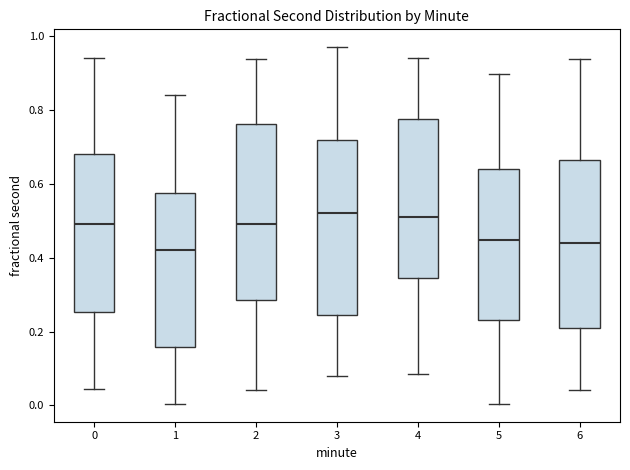

Reading left to right, read every box against the y-axis: the position of its median line, the range the box covers, and the ends of its whiskers. The values are not printed on the chart, so give them approximately, as read against the axis.

0: median 0.50, box 0.26 to 0.68, whiskers 0.04 to 0.94
1: median 0.42, box 0.16 to 0.58, whiskers 0.00 to 0.84
2: median 0.50, box 0.28 to 0.76, whiskers 0.04 to 0.94
3: median 0.52, box 0.24 to 0.72, whiskers 0.08 to 0.98
4: median 0.52, box 0.34 to 0.78, whiskers 0.08 to 0.94
5: median 0.44, box 0.24 to 0.64, whiskers 0.00 to 0.90
6: median 0.44, box 0.22 to 0.66, whiskers 0.04 to 0.94